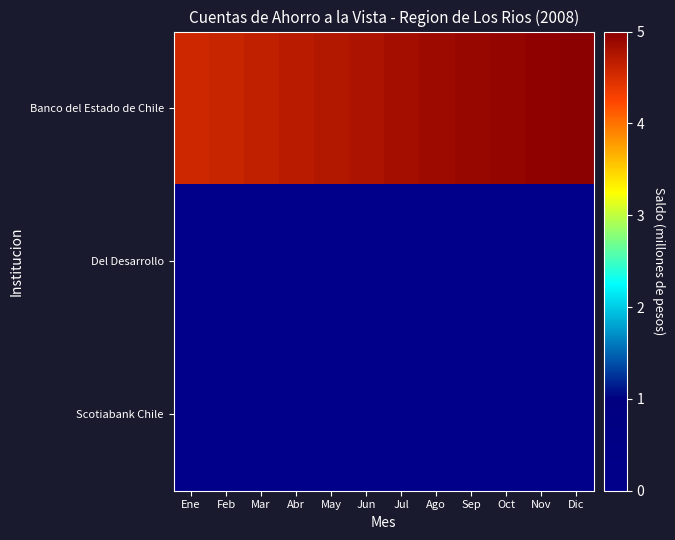

Which series has the widest spread of values?

Banco del Estado de Chile